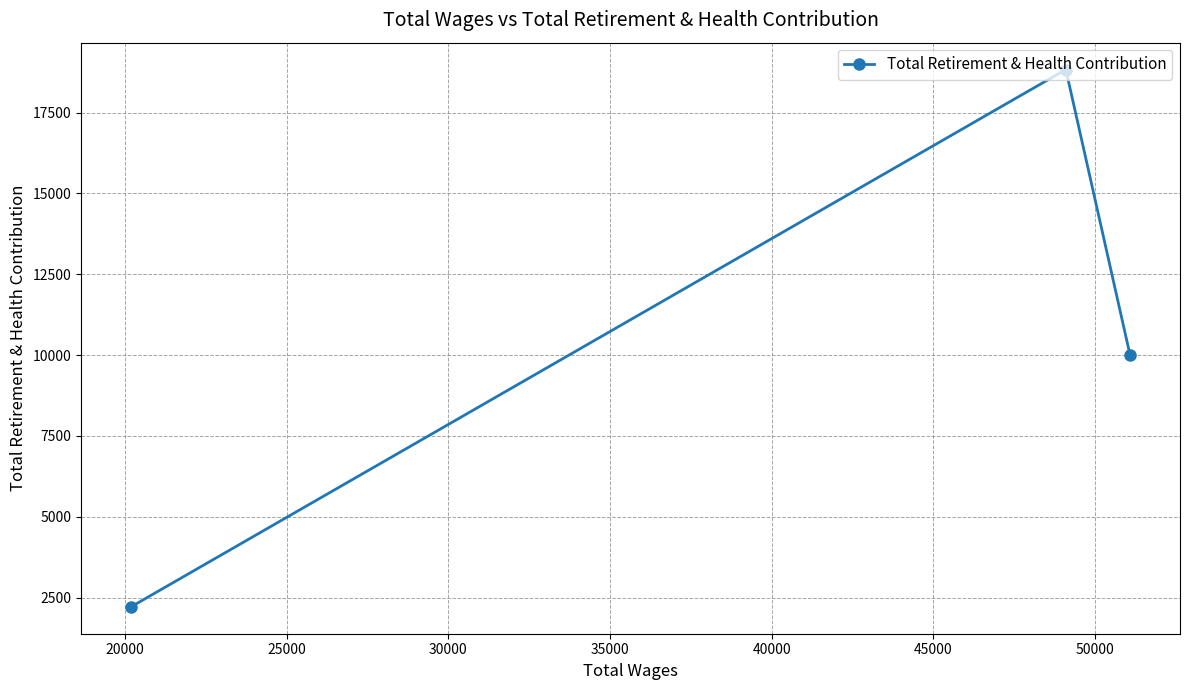

What is the difference between the second highest and minimum values?

7787